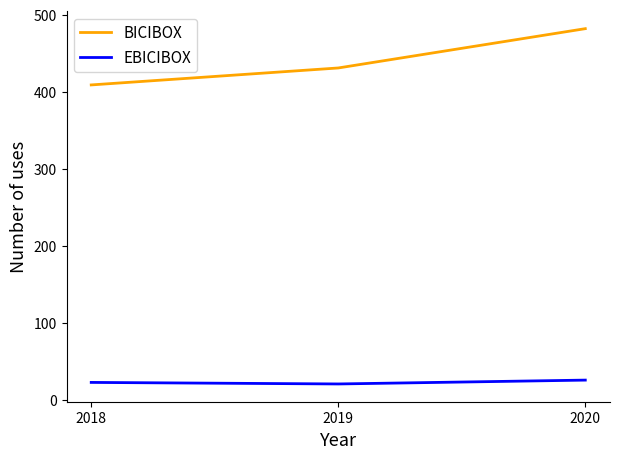

Rank the series by their average value, from lowest to highest.

EBICIBOX, BICIBOX